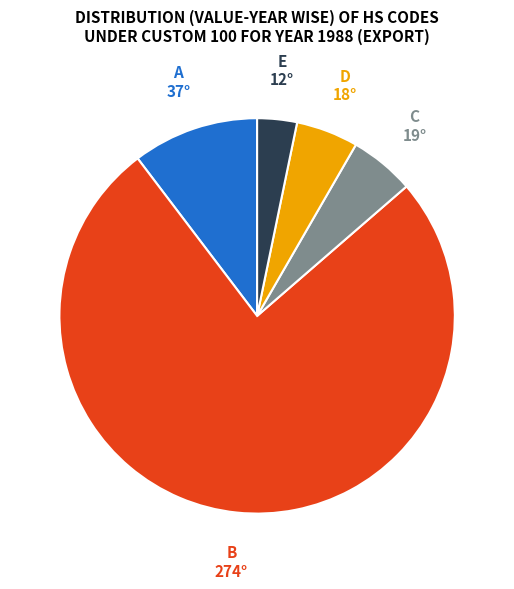

Is there any slice that represents more than half of the pie?

Yes